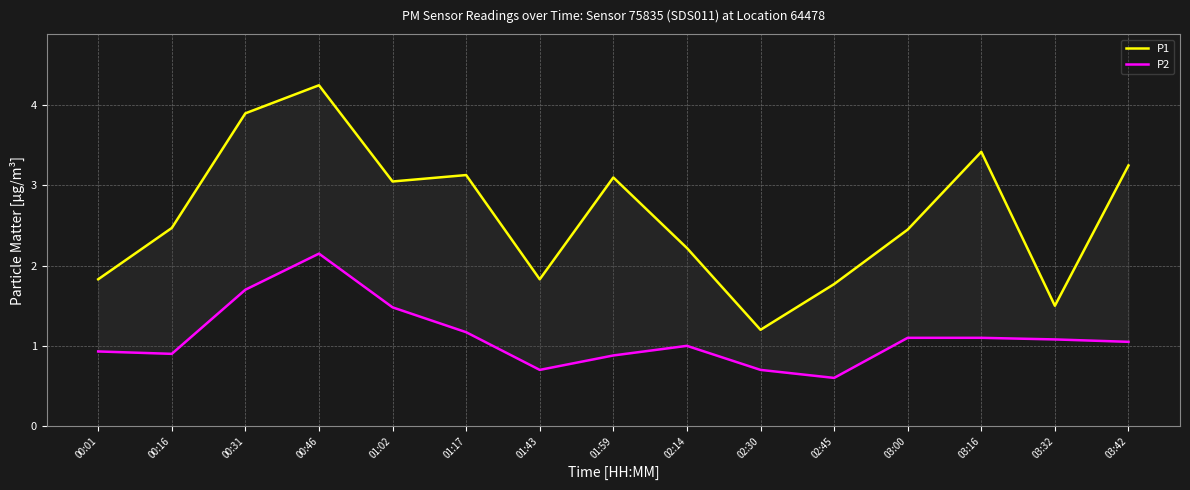

What is the maximum value for P2?

2.1